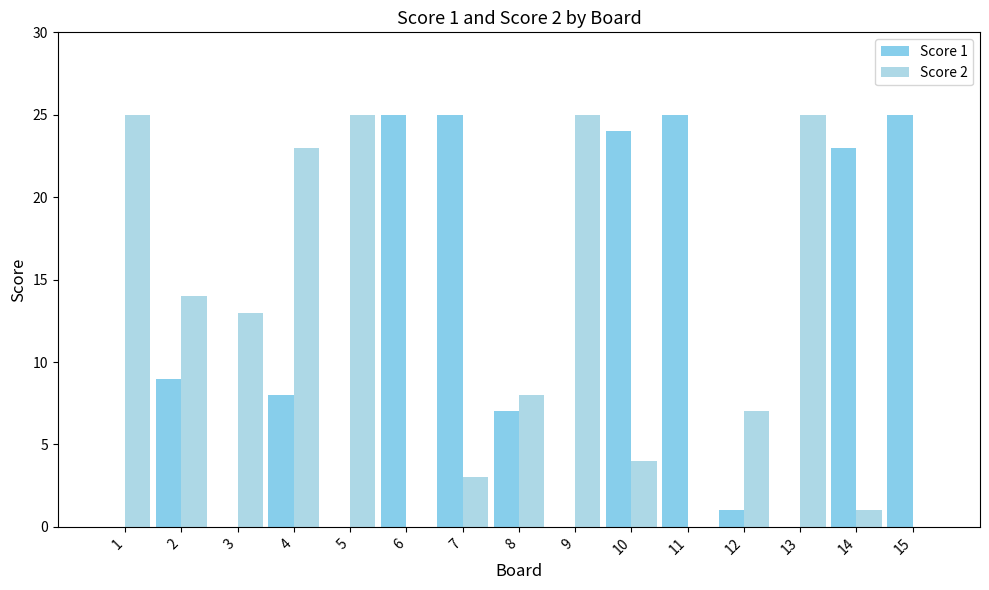

Between 11 and 3, which is larger?

11